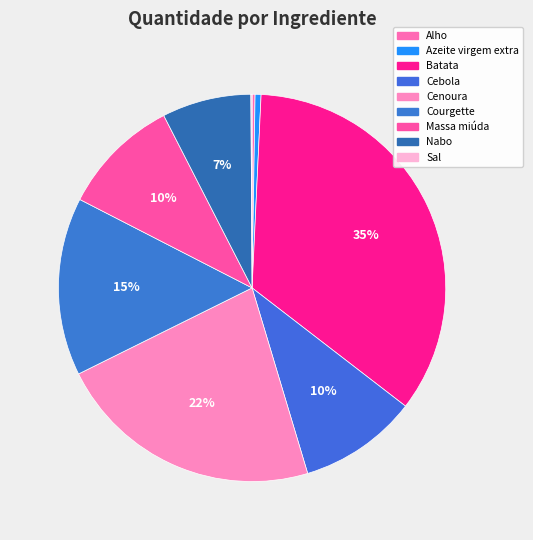

To the nearest percent, what is the difference between the largest and smallest slice percentages?

35%